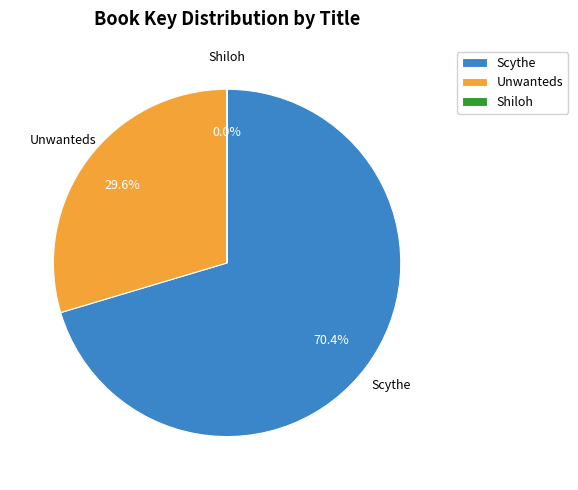

Which category has the biggest portion of the pie?

Scythe